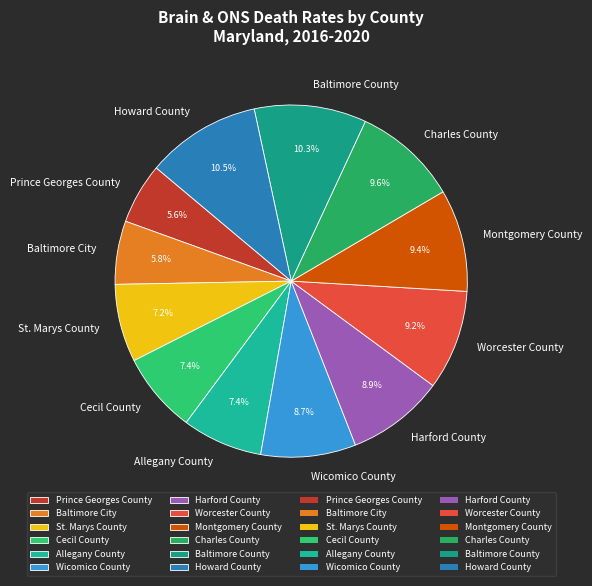

Is it true that Baltimore County is 1% of the pie?

False